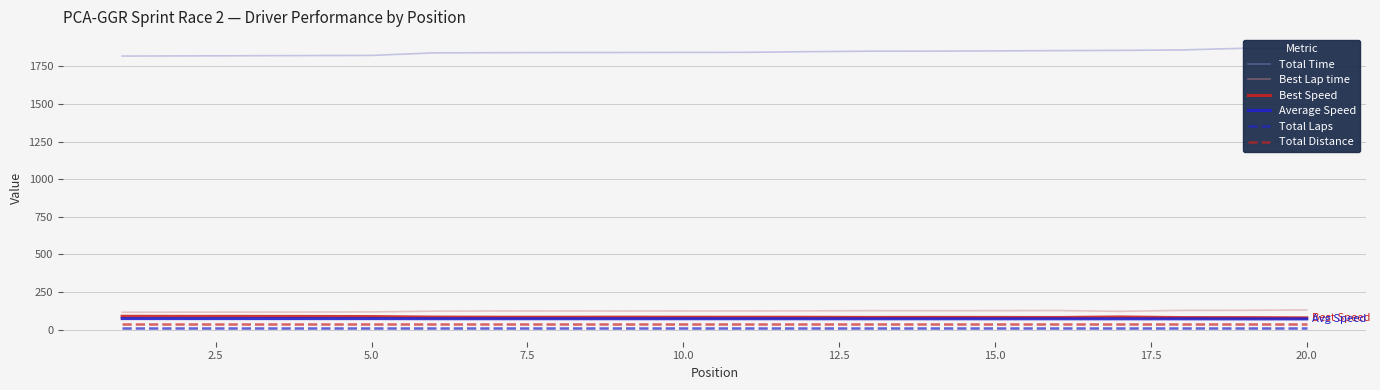

True or false: Total Time and Best Lap time cross at least once.

False